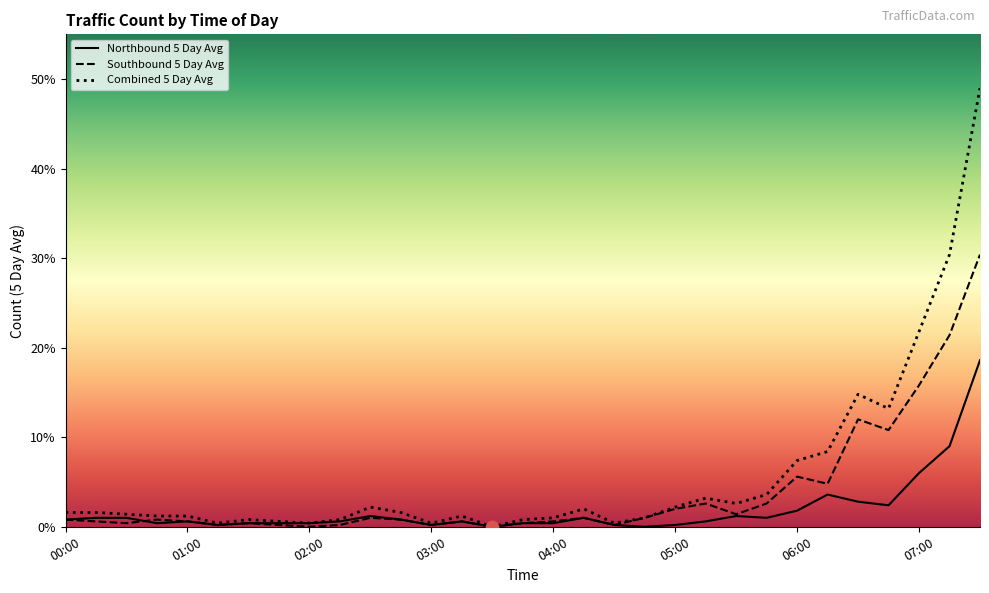

What are all the series names shown in the legend?

Northbound 5 Day Avg, Southbound 5 Day Avg, Combined 5 Day Avg